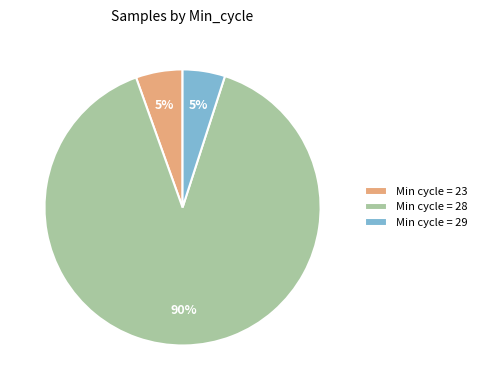

Is the sum of Min cycle = 28 and Min cycle = 29 greater than half?

Yes